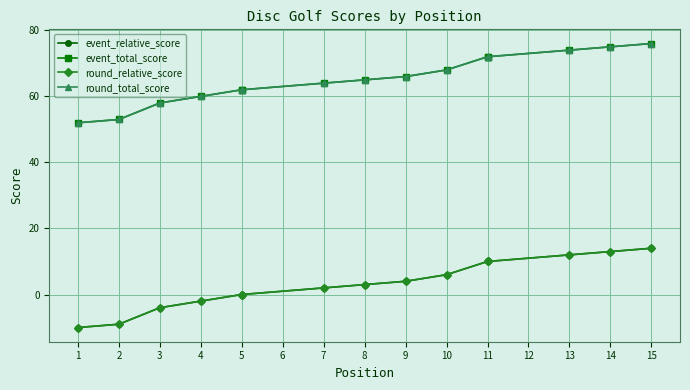

What is the sum of all round_total_score values?

979